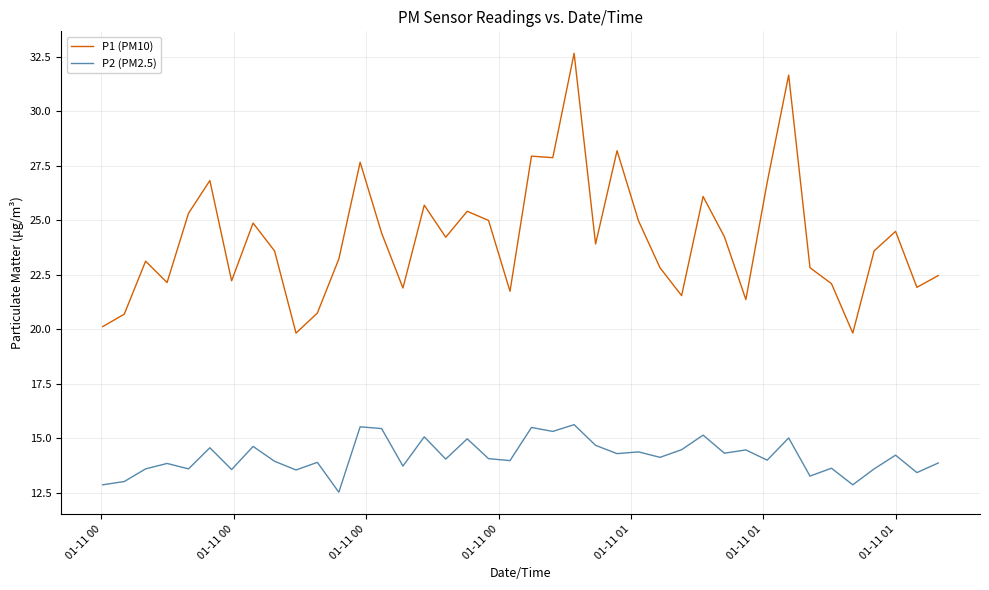

True or false: P2 (PM2.5) and P1 (PM10) intersect in this chart.

False